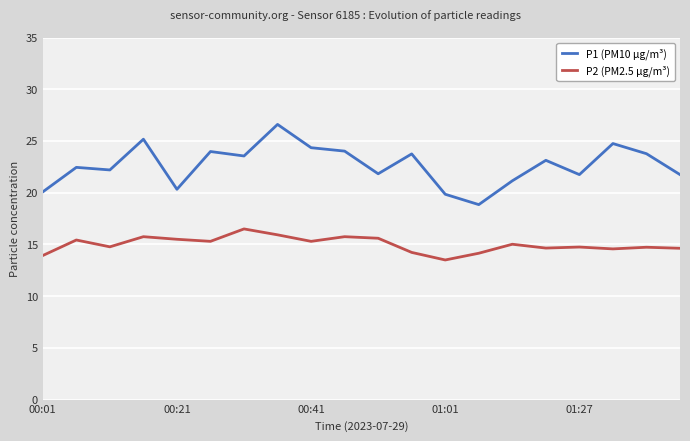

Rank the series by their maximum value, from lowest to highest.

P2 (PM2.5 µg/m³), P1 (PM10 µg/m³)